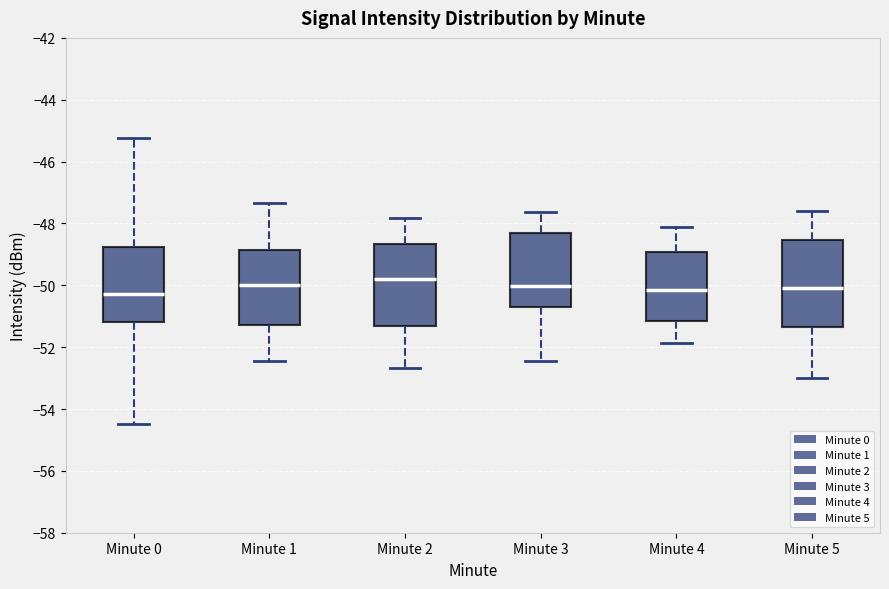

Reading left to right, transcribe this box plot: for each box, give where its median line is, the range the box spans, and where its two whiskers end, as read against the y-axis. The values are not printed on the chart, so give them approximately, as read against the axis.

Minute 0: median -50.2, box -51.2 to -48.8, whiskers -54.4 to -45.2
Minute 1: median -50.0, box -51.2 to -48.8, whiskers -52.4 to -47.4
Minute 2: median -49.8, box -51.4 to -48.6, whiskers -52.6 to -47.8
Minute 3: median -50.0, box -50.8 to -48.4, whiskers -52.4 to -47.6
Minute 4: median -50.2, box -51.2 to -49.0, whiskers -51.8 to -48.0
Minute 5: median -50.0, box -51.4 to -48.6, whiskers -53.0 to -47.6